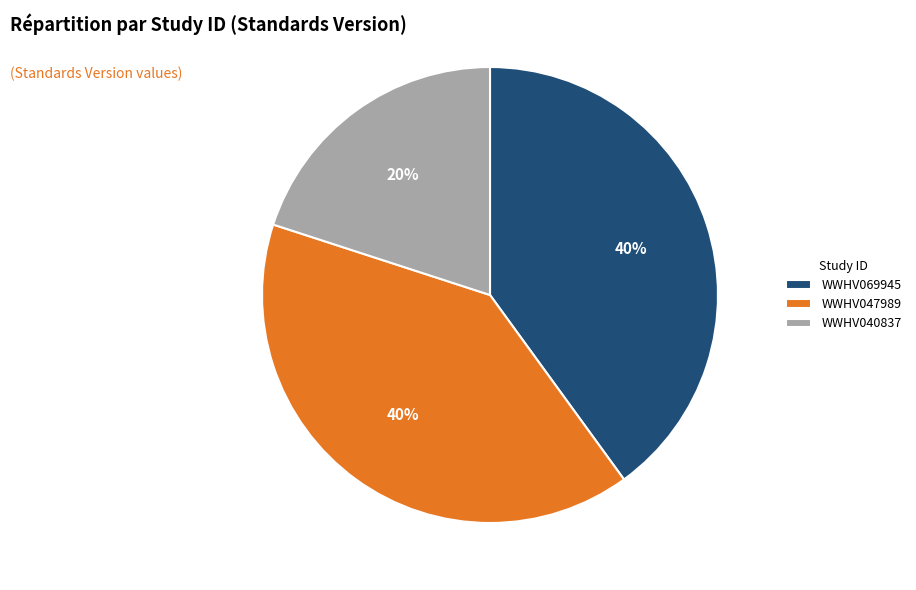

What percentage is the WWHV069945 slice, to the nearest percent?

40%